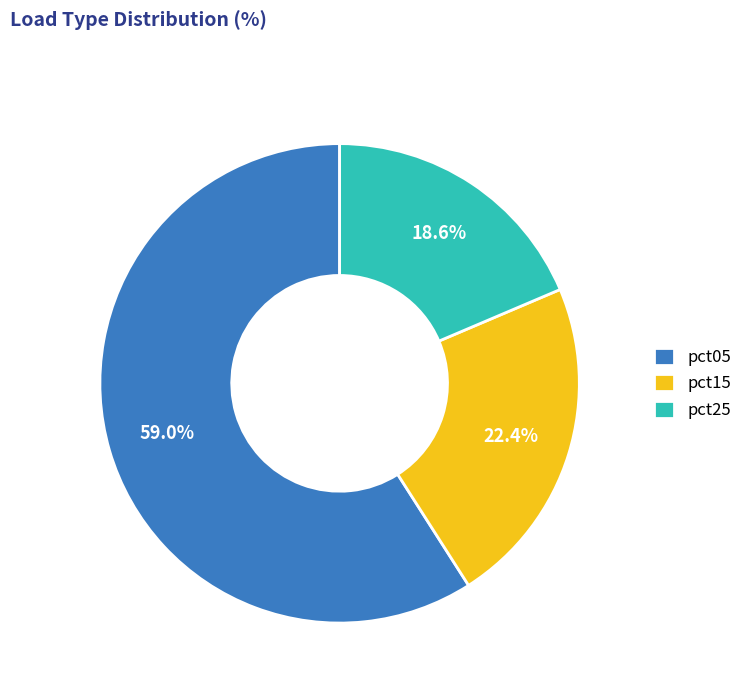

Which slice is the largest?

pct05